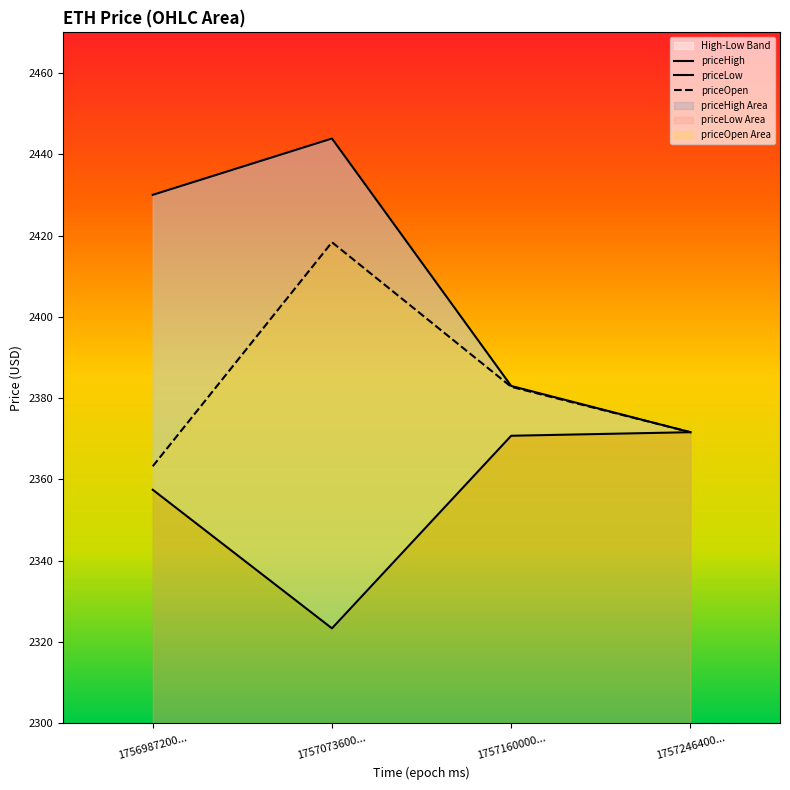

Which series has the largest range (max minus min)?

priceHigh